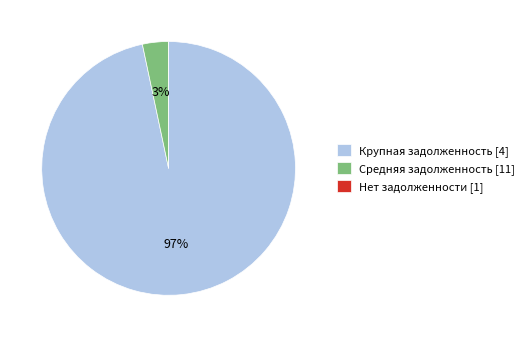

Does any single category account for the majority?

Yes